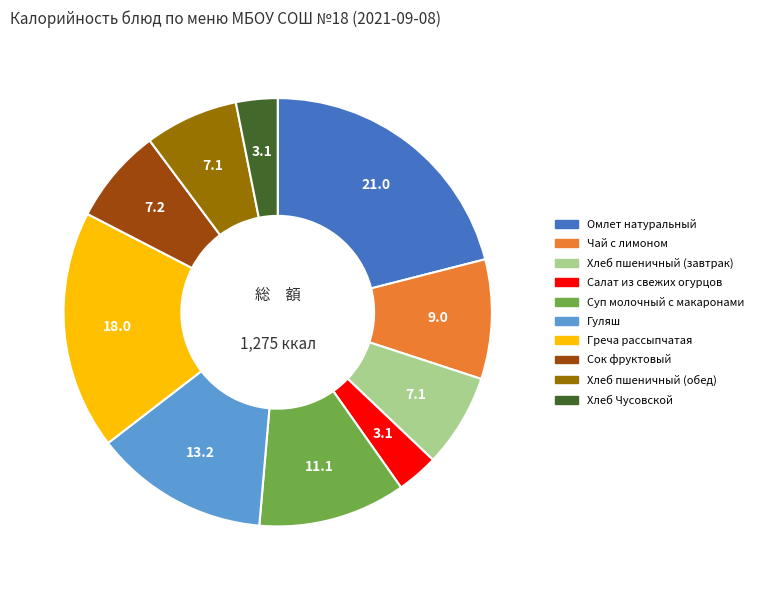

The Омлет натуральный slice represents 21% of the pie. True or false?

True